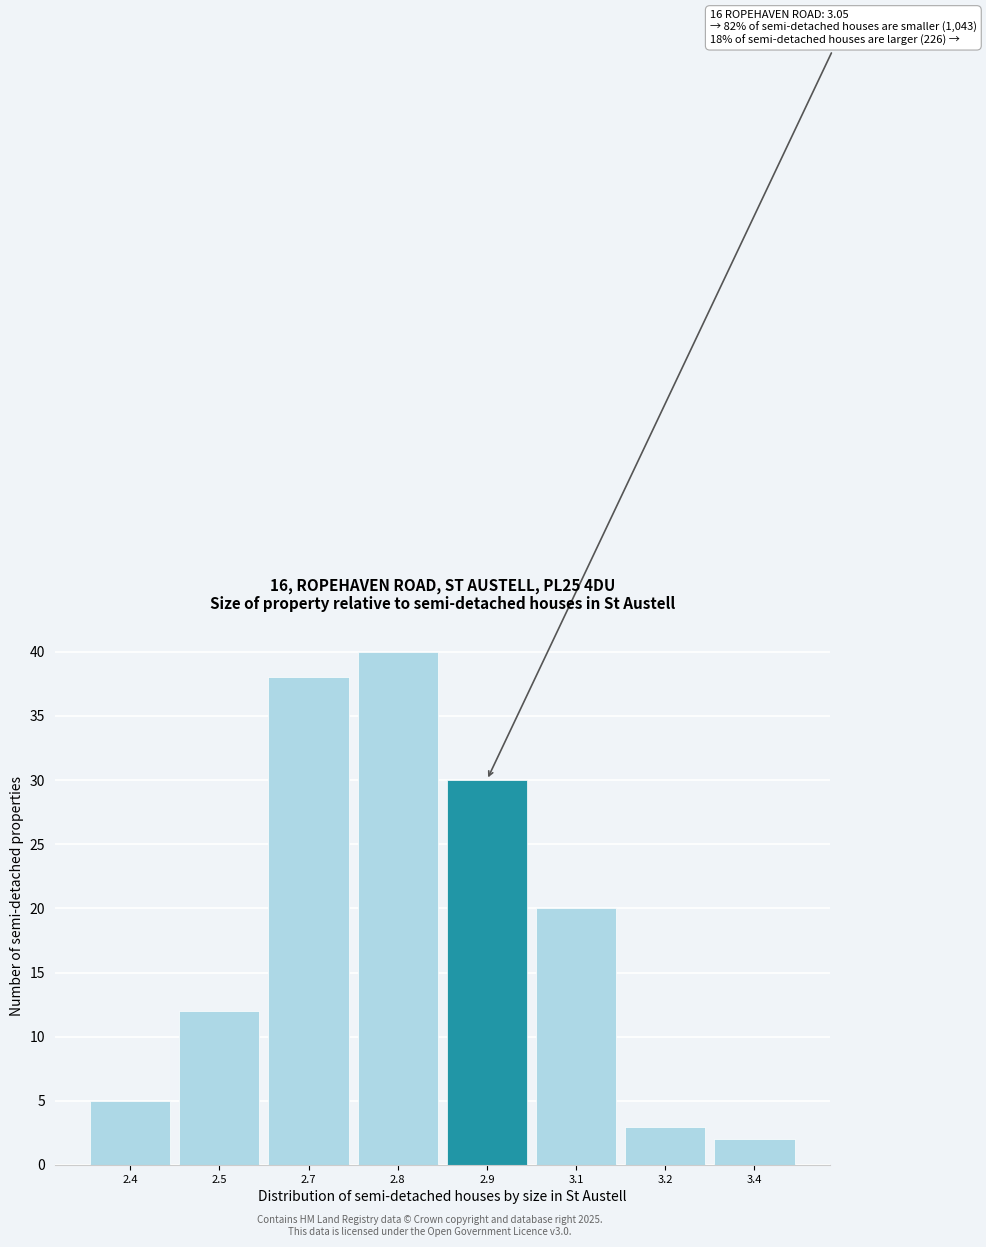

Reading left to right, extract all data points from this chart.

2.4=5	2.5=12	2.7=38	2.8=40	2.9=30	3.1=20	3.2=3	3.4=2